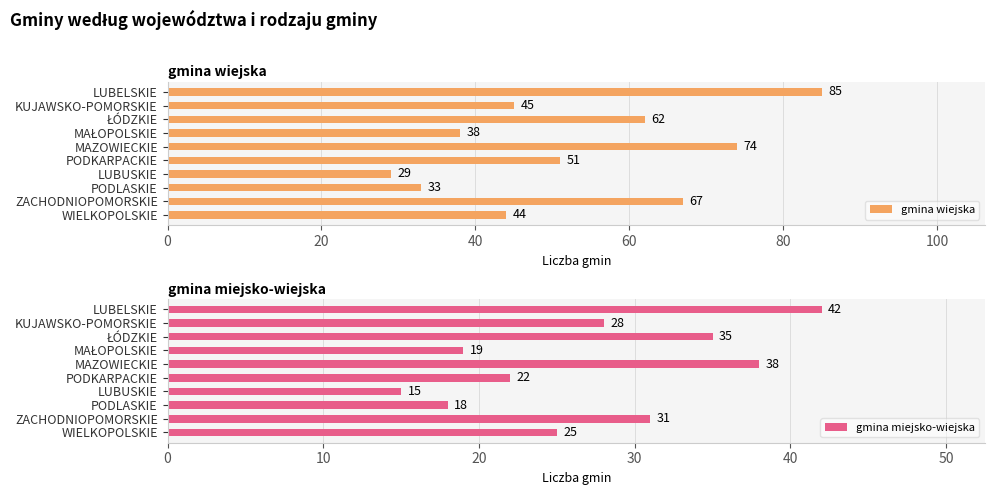

At which label does gmina wiejska reach its minimum?

LUBUSKIE